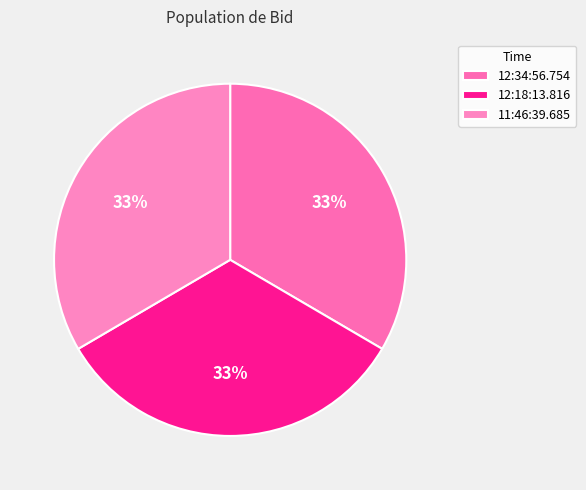

To the nearest percent, what percentage of the pie is 11:46:39.685?

33%